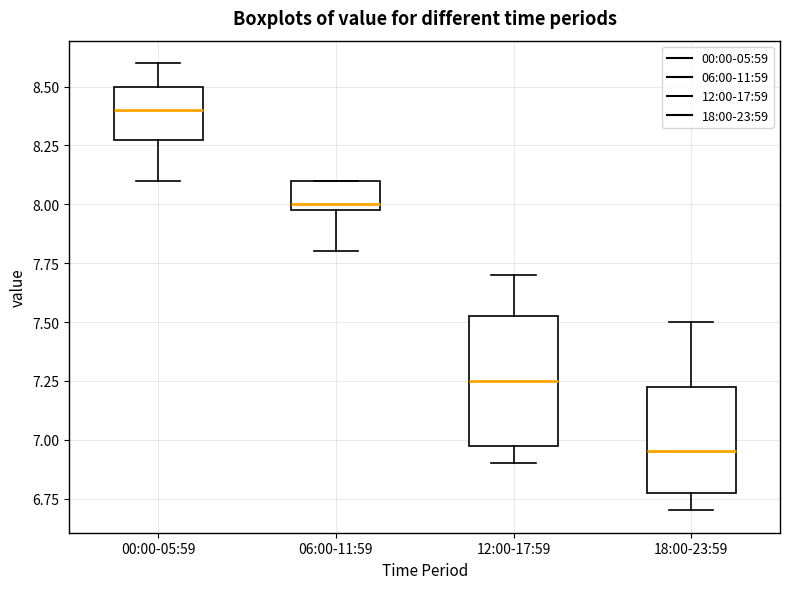

Reading left to right, read every box against the y-axis: the position of its median line, the range the box covers, and the ends of its whiskers. The values are not printed on the chart, so give them approximately, as read against the axis.

00:00-05:59: median 8.40, box 8.30 to 8.50, whiskers 8.10 to 8.60
06:00-11:59: median 8.00 (just above the box's lower edge), box 8.00 to 8.10, whiskers 7.80 to 8.10
12:00-17:59: median 7.25, box 7.00 to 7.55, whiskers 6.90 to 7.70
18:00-23:59: median 6.95, box 6.80 to 7.25, whiskers 6.70 to 7.50